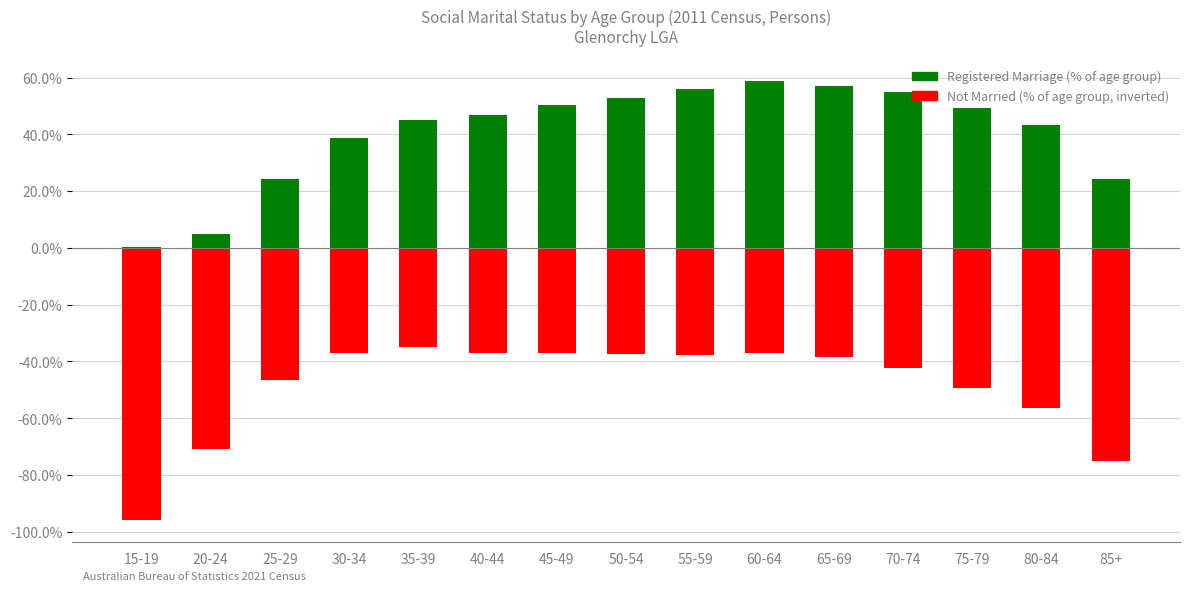

What is the average value of the Not Married % (negative) series?

-48.8